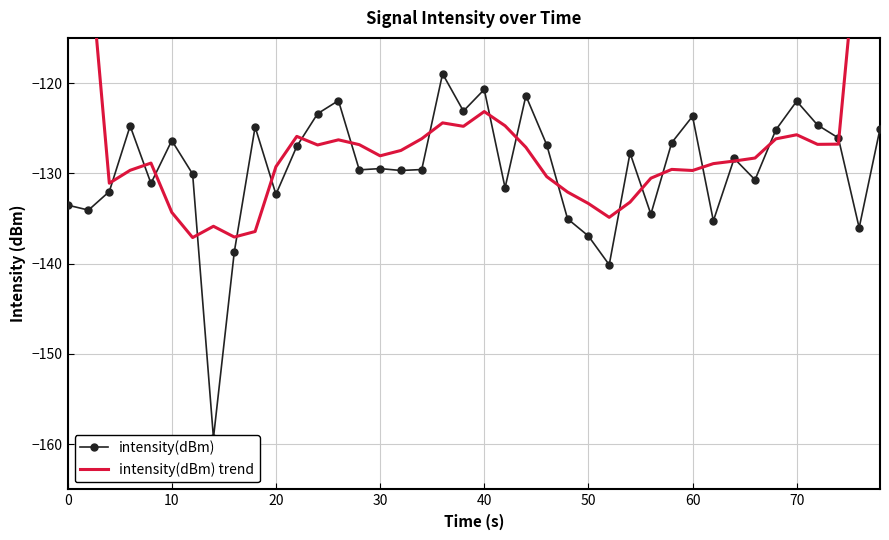

What is the average value of the intensity(dBm) trend series?

-125.5